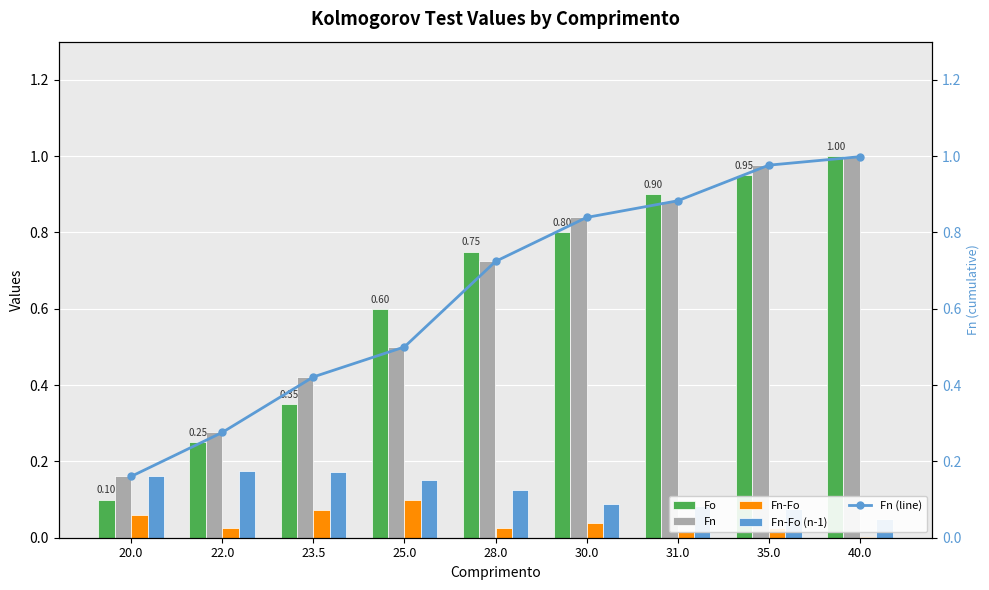

What is the difference between the maximum and minimum values in the Fn-Fo (n-1) series?

0.1